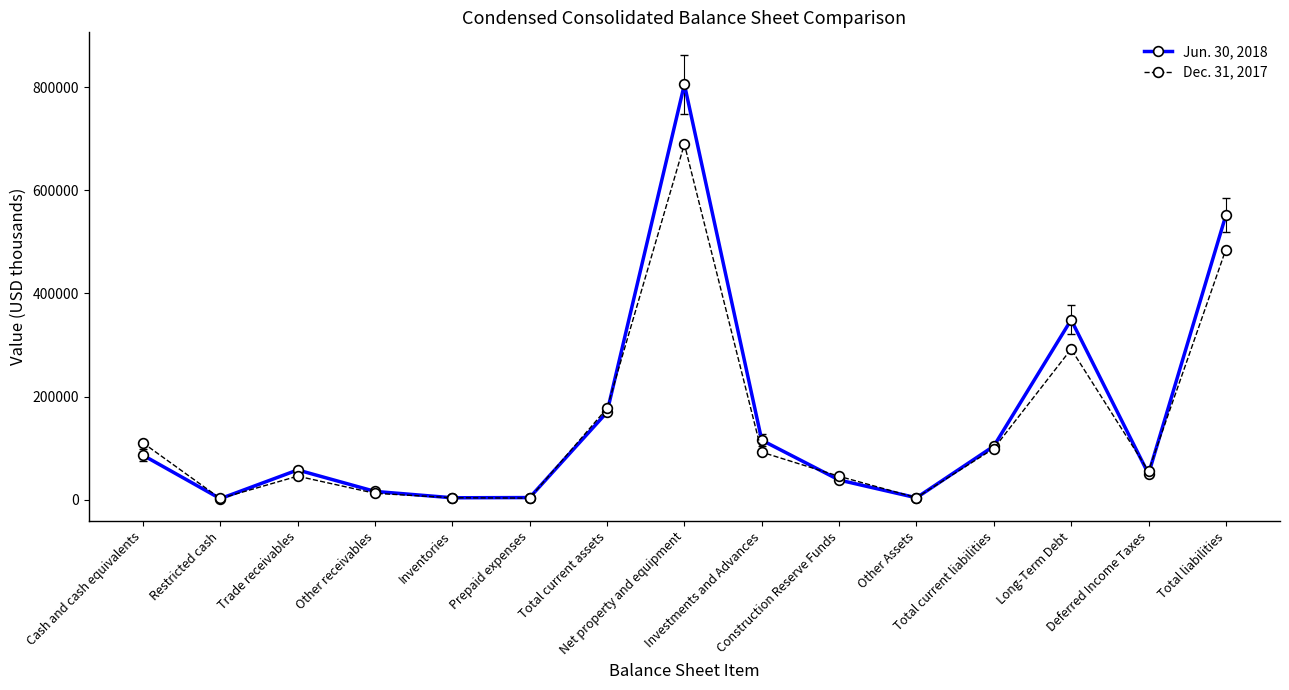

Where is the first local minimum for Jun. 30, 2018?

Restricted cash